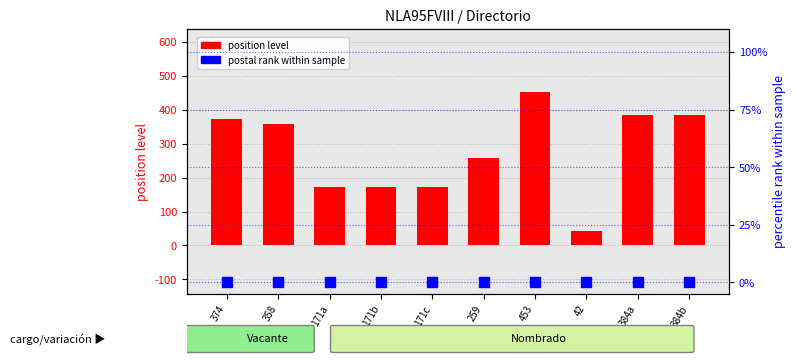

What is the label of the 6th bar from the right?

171c